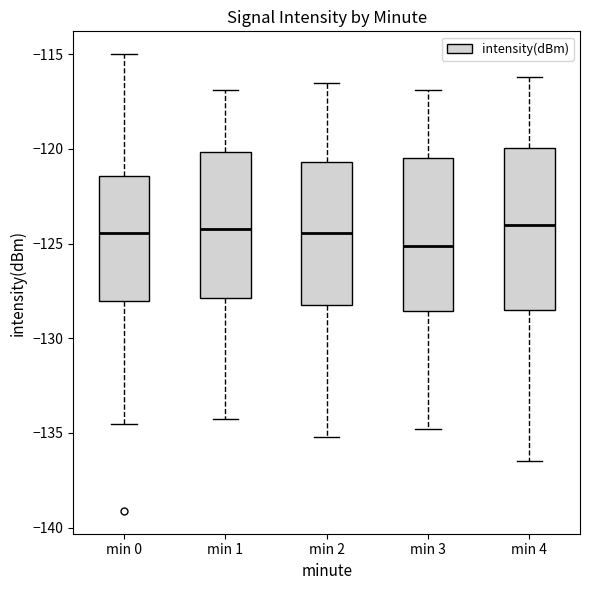

Reading left to right, transcribe this box plot: for each box, give where its median line is, the range the box spans, and where its two whiskers end, as read against the y-axis. The values are not printed on the chart, so give them approximately, as read against the axis.

min 0: median -124.5, box -128.0 to -121.5, whiskers -134.5 to -115.0
min 1: median -124.5, box -128.0 to -120.0, whiskers -134.5 to -117.0
min 2: median -124.5, box -128.0 to -120.5, whiskers -135.0 to -116.5
min 3: median -125.0, box -128.5 to -120.5, whiskers -135.0 to -117.0
min 4: median -124.0, box -128.5 to -120.0, whiskers -136.5 to -116.0